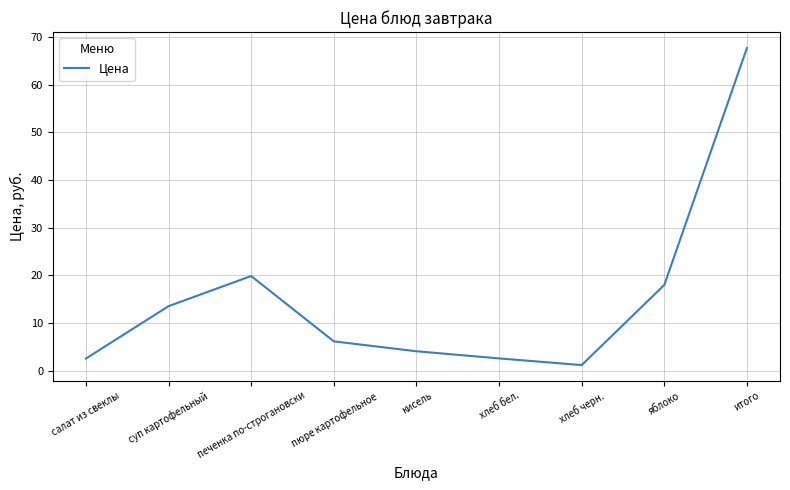

What is the greatest value displayed?

67.8